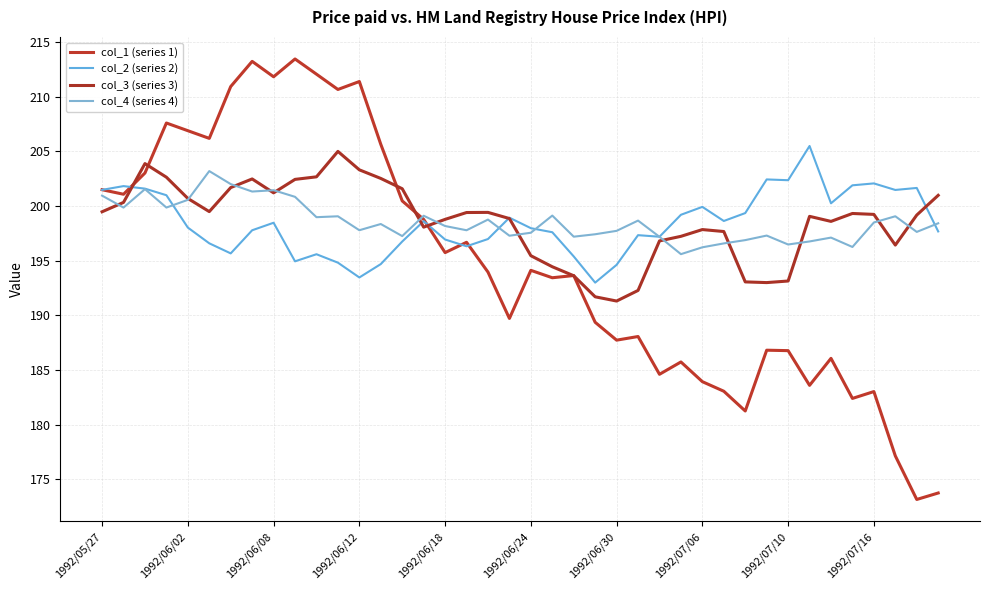

Is this an area chart (filled region under the line)?

No